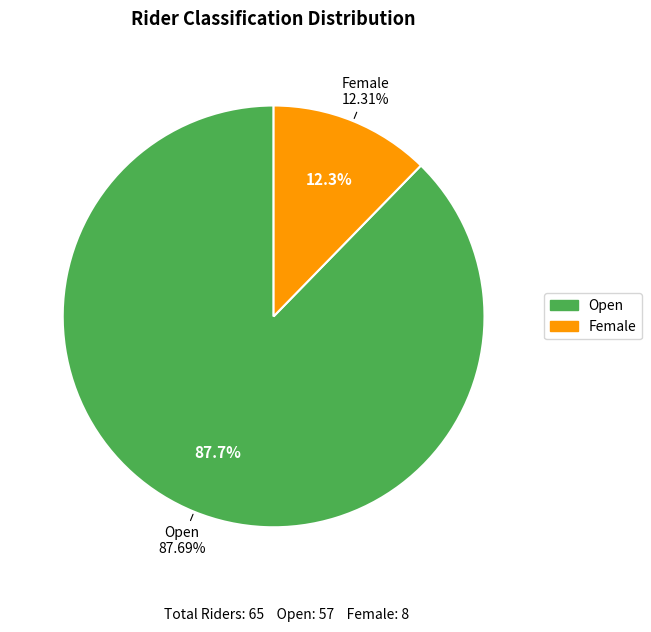

Count the number of slices in the pie.

2